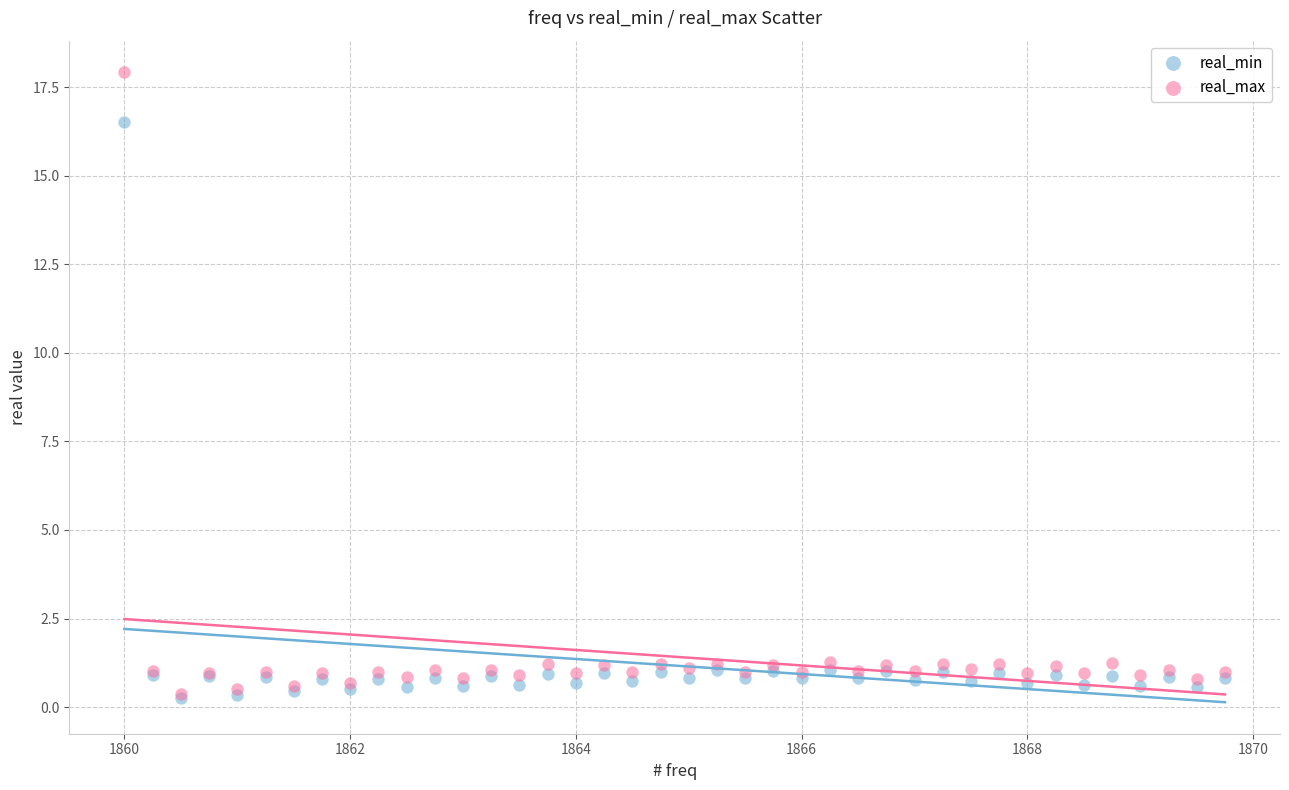

Across all series, what Y value is closest to 9?

16.5